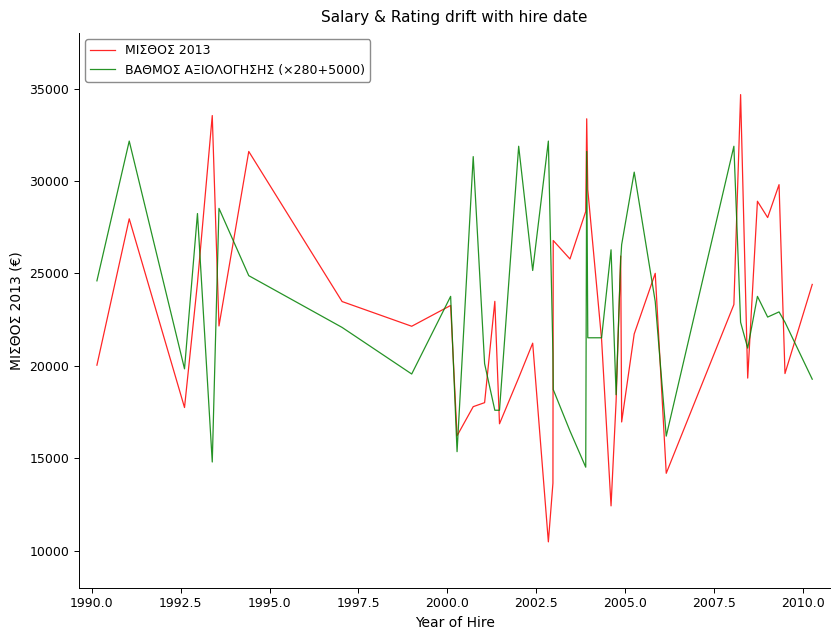

What is the minimum value shown in the chart?

10480